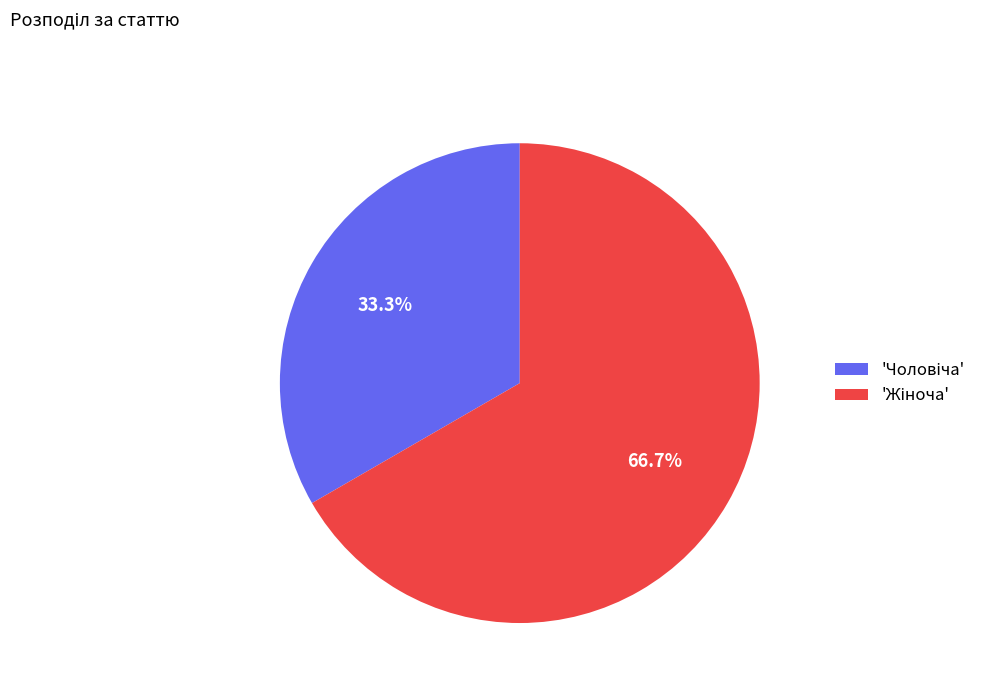

To the nearest percent, what is the difference between the largest and smallest slice percentages?

33%